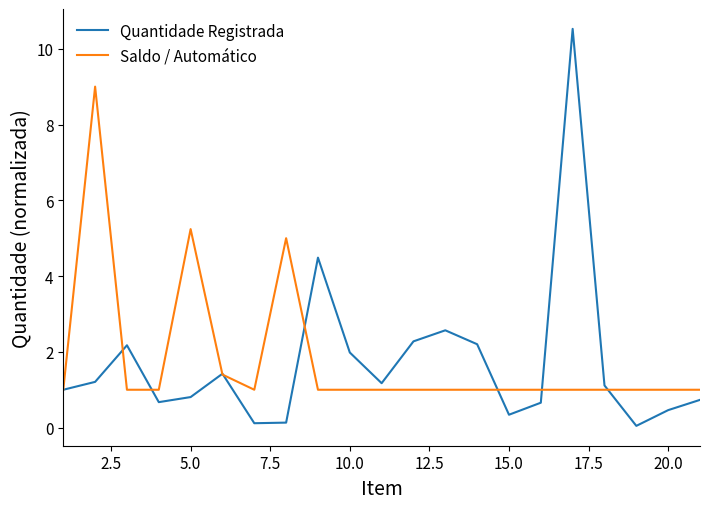

Rank the series by their maximum value, from highest to lowest.

Quantidade Registrada, Saldo / Automático